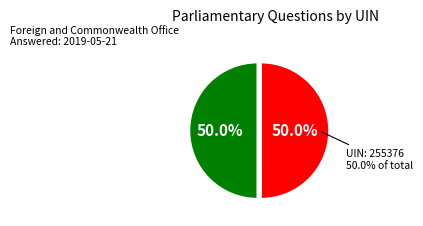

Does 255304 account for over 50% of the chart?

No